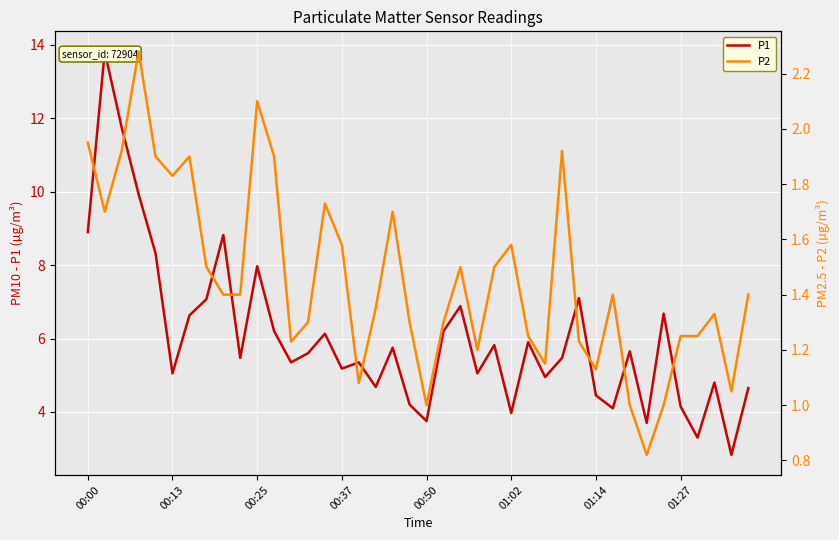

At which category does the chart reach its minimum across all series?

33